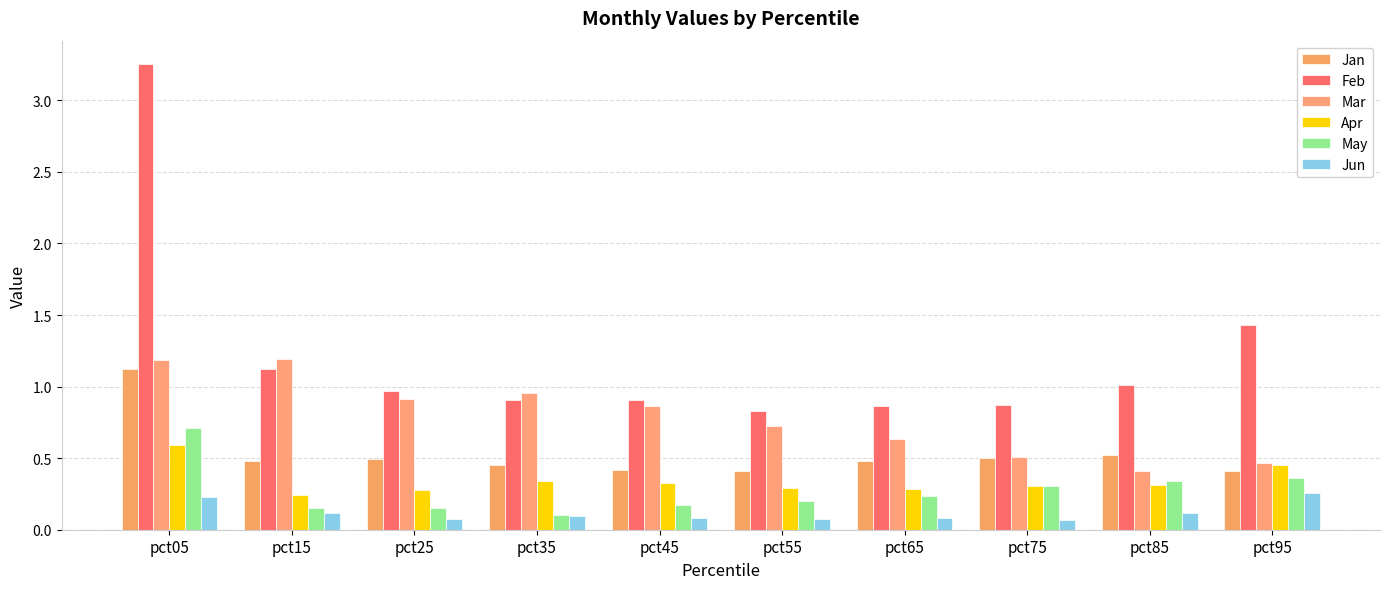

Are the bars horizontal?

No